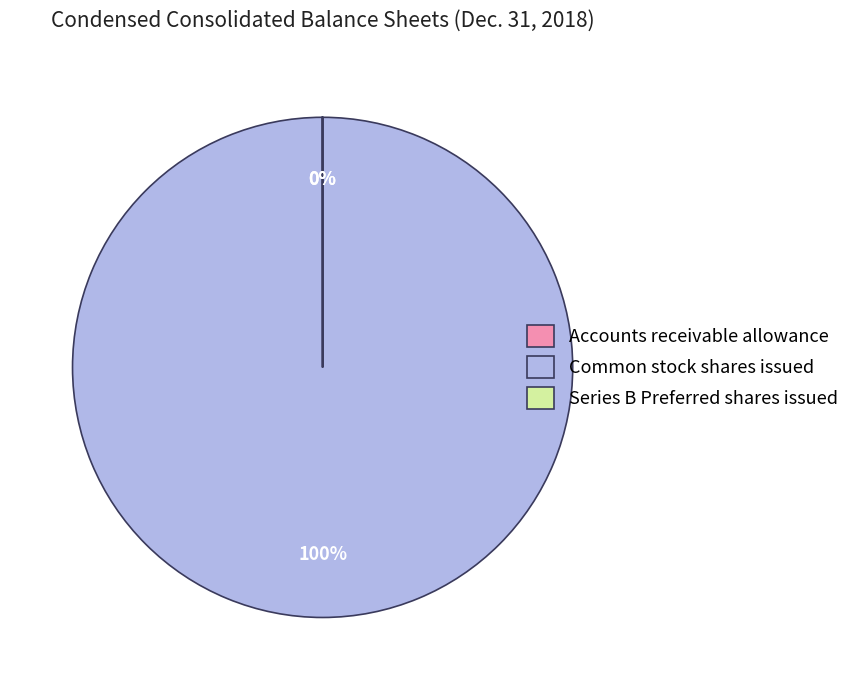

To the nearest percent, what is the average slice percentage?

33%